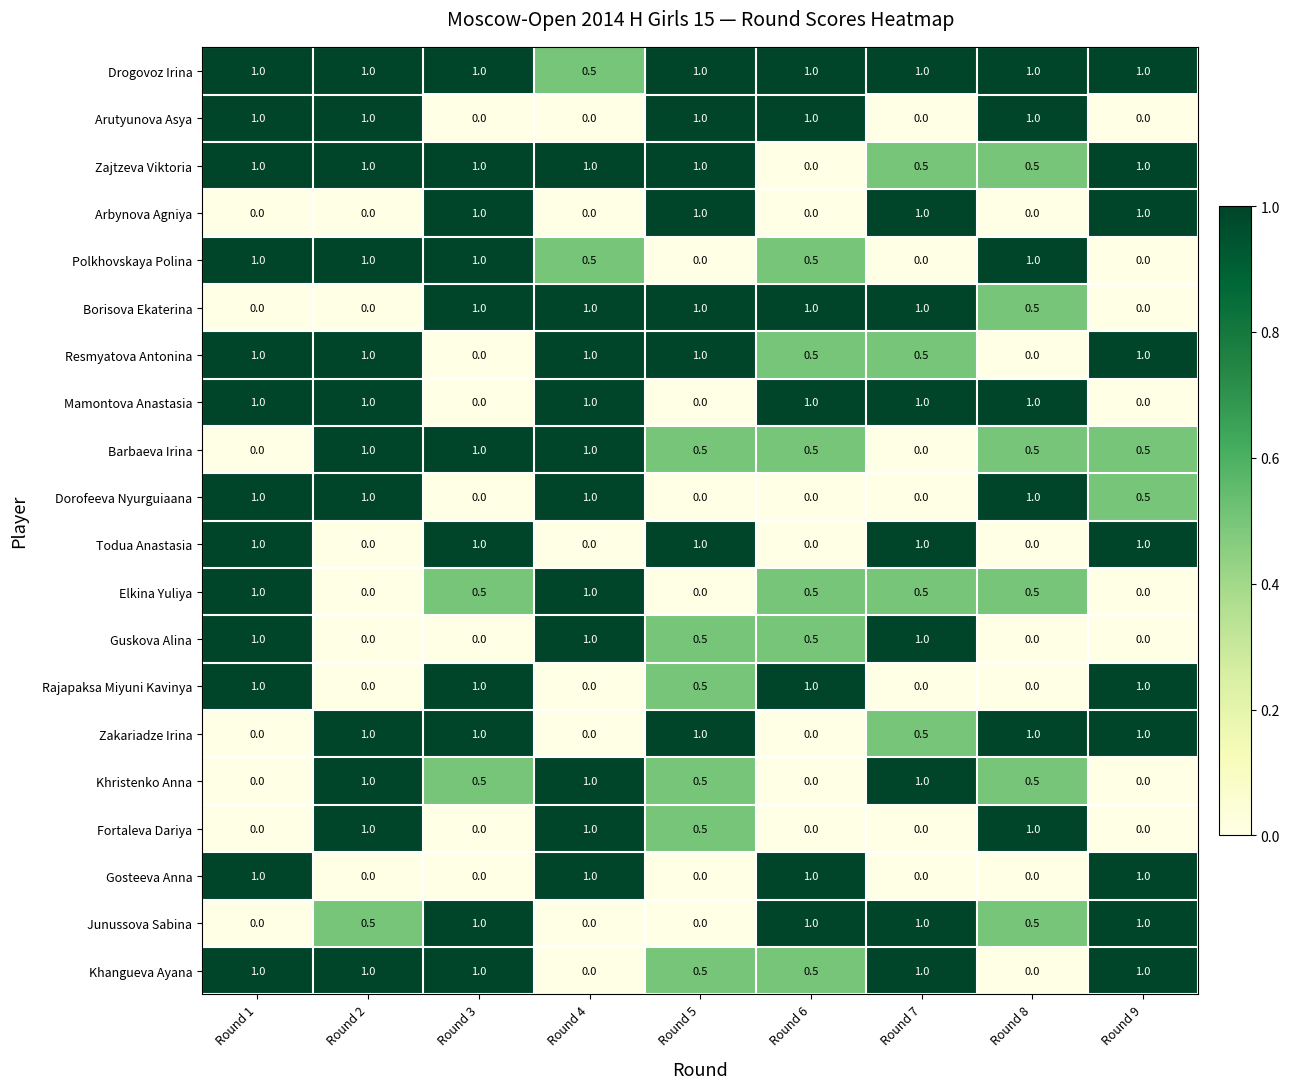

True or false: Drogovoz Irina has a value of 1.0 at Round 9.

True